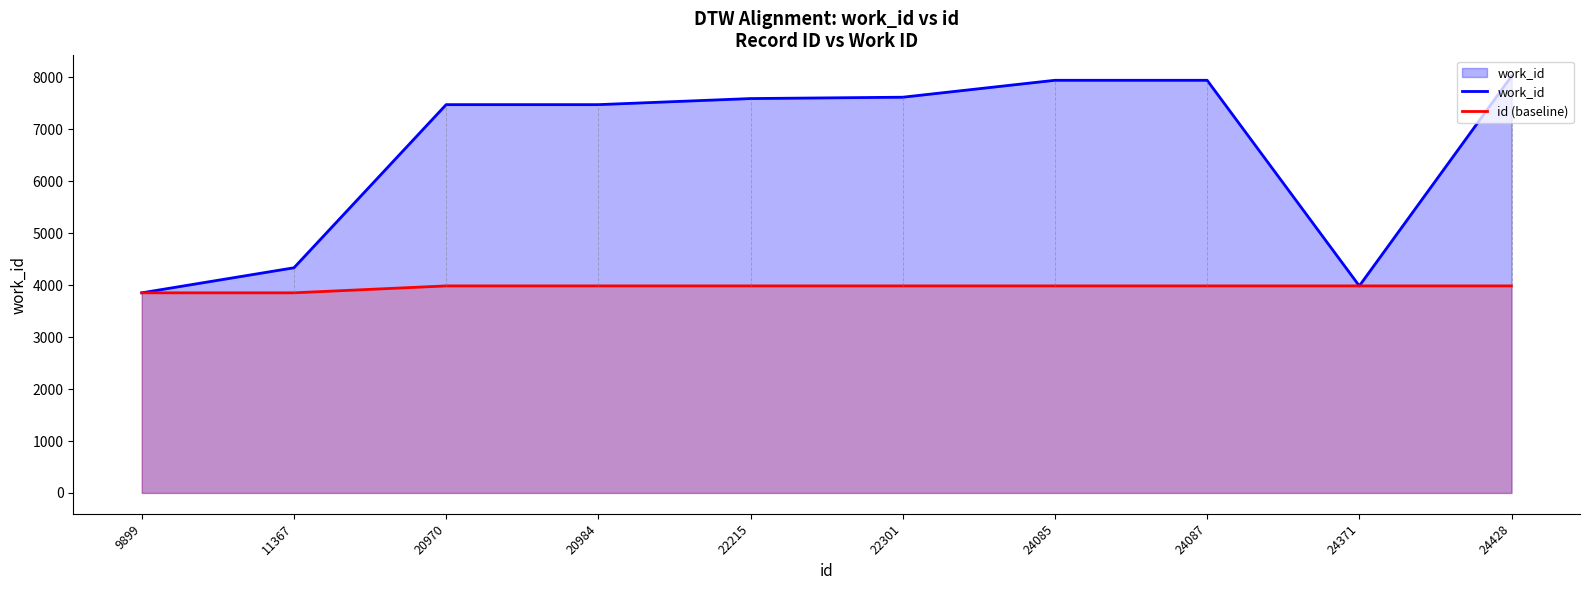

At which label is work_id closest to 5938?

20970